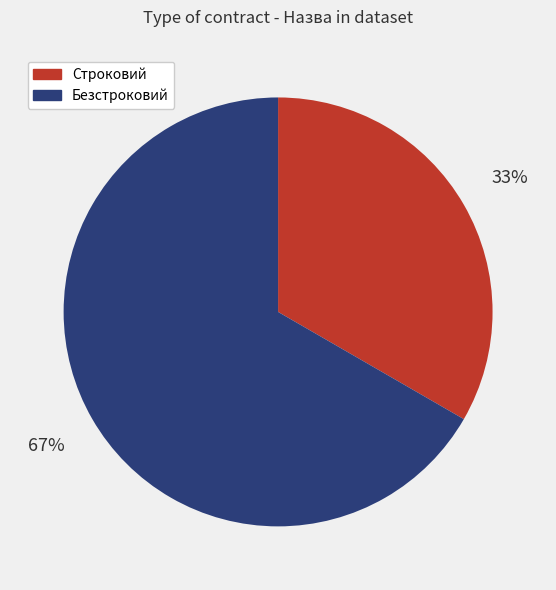

Which category has the smallest portion of the pie?

Строковий